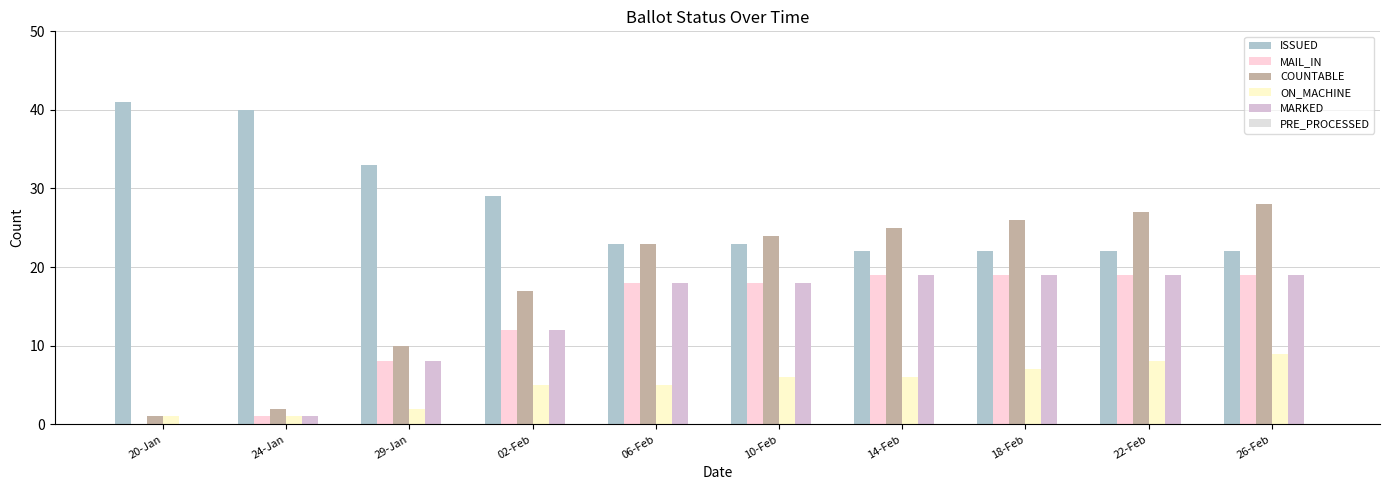

Reading right to left, extract all data points from this chart.

ISSUED: 26-Feb=22	22-Feb=22	18-Feb=22	14-Feb=22	10-Feb=23	06-Feb=23	02-Feb=29	29-Jan=33	24-Jan=40	20-Jan=41
MAIL_IN: 26-Feb=19	22-Feb=19	18-Feb=19	14-Feb=19	10-Feb=18	06-Feb=18	02-Feb=12	29-Jan=8	24-Jan=1	20-Jan=0
COUNTABLE: 26-Feb=28	22-Feb=27	18-Feb=26	14-Feb=25	10-Feb=24	06-Feb=23	02-Feb=17	29-Jan=10	24-Jan=2	20-Jan=1
ON_MACHINE: 26-Feb=9	22-Feb=8	18-Feb=7	14-Feb=6	10-Feb=6	06-Feb=5	02-Feb=5	29-Jan=2	24-Jan=1	20-Jan=1
MARKED: 26-Feb=19	22-Feb=19	18-Feb=19	14-Feb=19	10-Feb=18	06-Feb=18	02-Feb=12	29-Jan=8	24-Jan=1	20-Jan=0
PRE_PROCESSED: 26-Feb=0	22-Feb=0	18-Feb=0	14-Feb=0	10-Feb=0	06-Feb=0	02-Feb=0	29-Jan=0	24-Jan=0	20-Jan=0